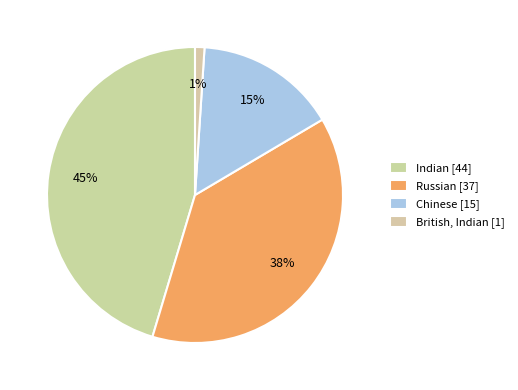

Which slice is the largest?

Indian